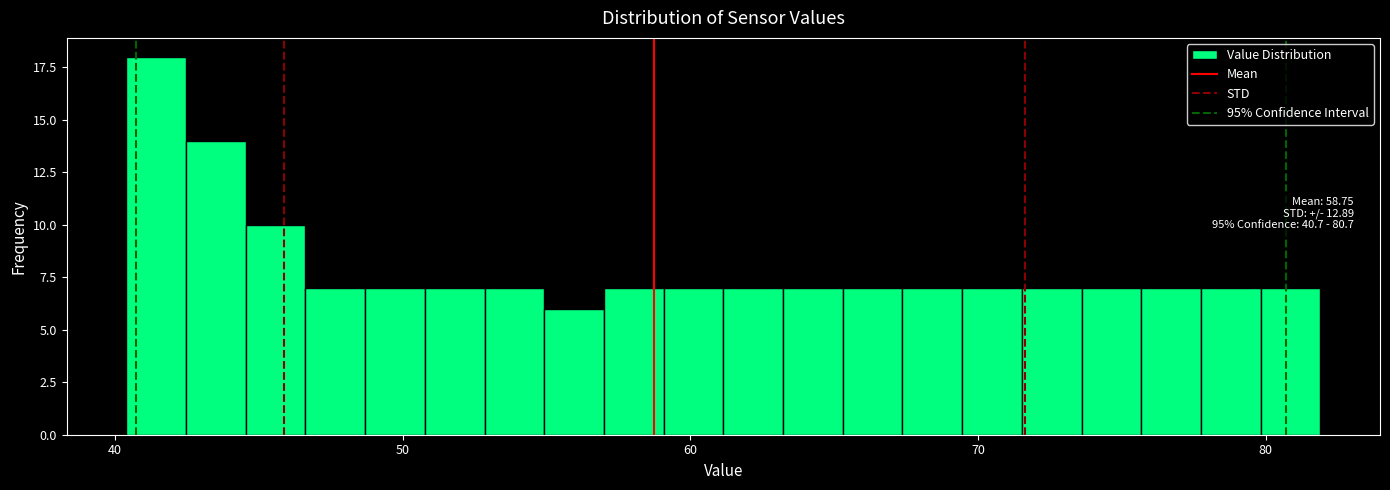

Around what value on the x-axis is the tallest bar? Give the approximate position of its centre, as read against the axis.

41